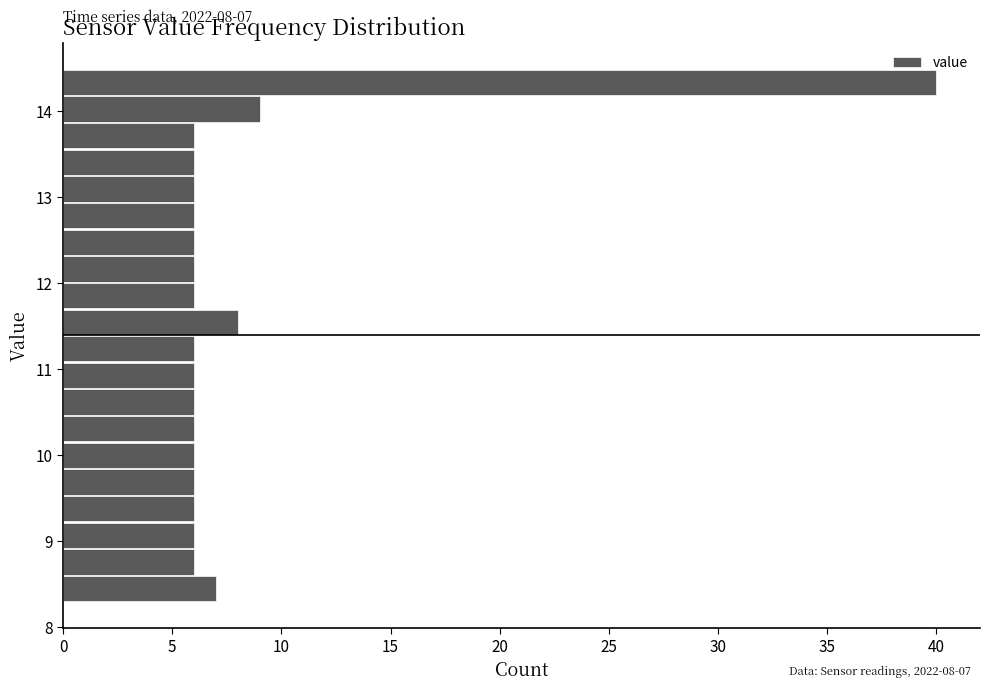

Read against the y-axis, roughly where is the centre of the longest bar?

14.3